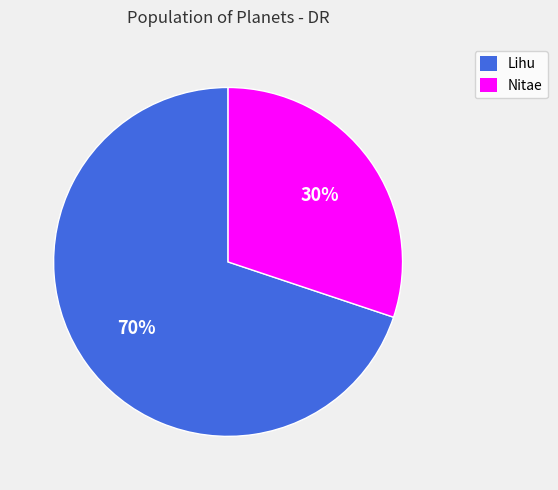

Does Nitae account for over 50% of the chart?

No